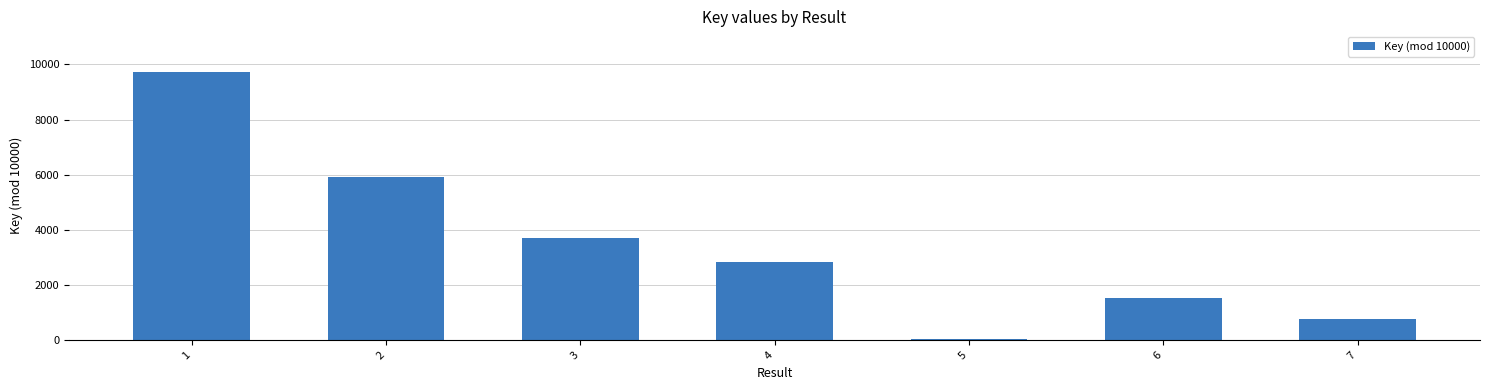

What is the ratio of the value at 7 to the value at 2?

0.1